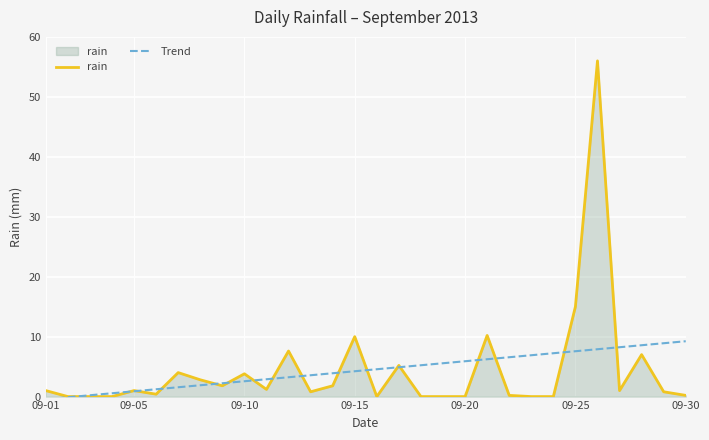

What is the smallest value displayed?

-0.4